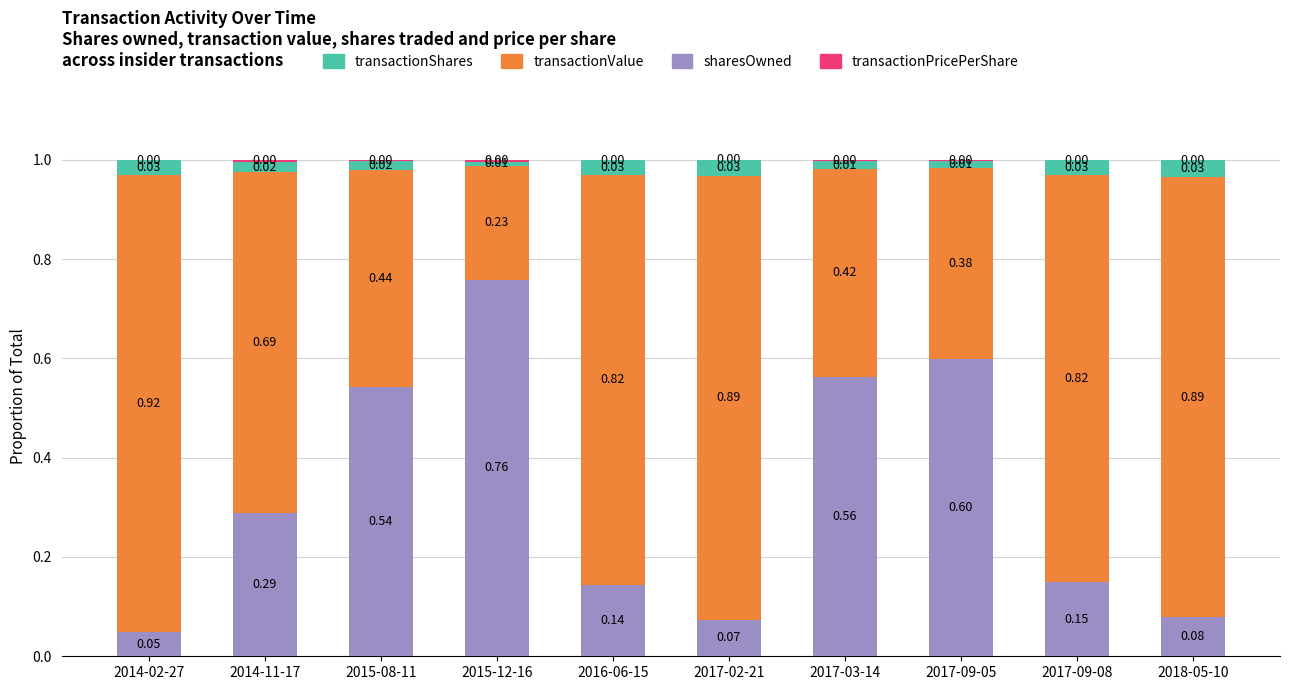

What is the total value across all series at 2014-11-17?

1.0